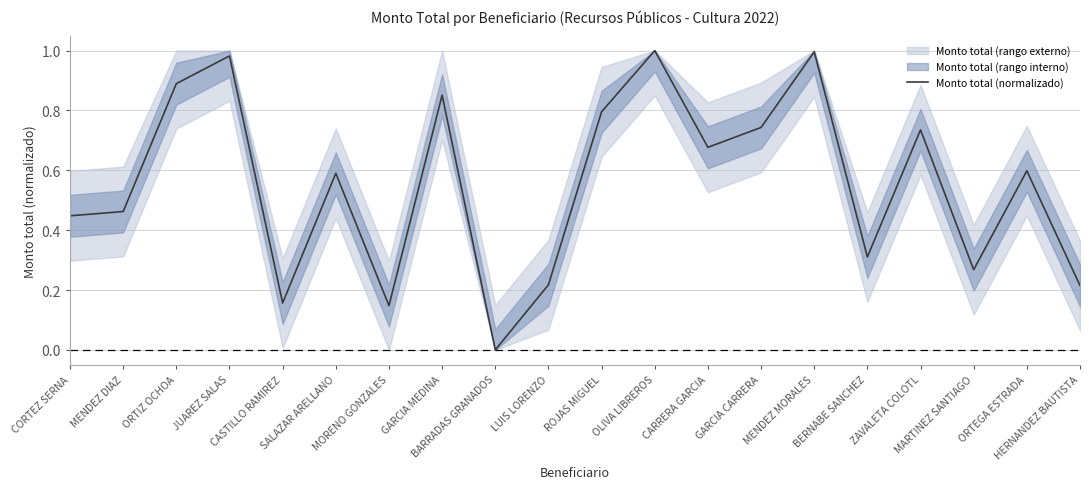

What is the label of the 1st point from the left?

CORTEZ SERNA